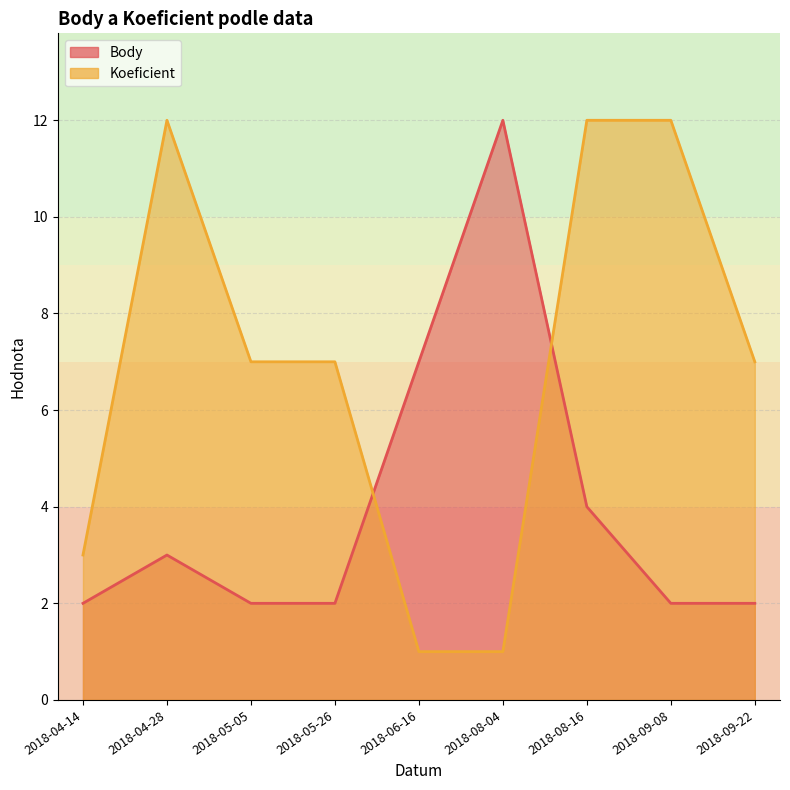

What is the maximum value shown in the chart?

12